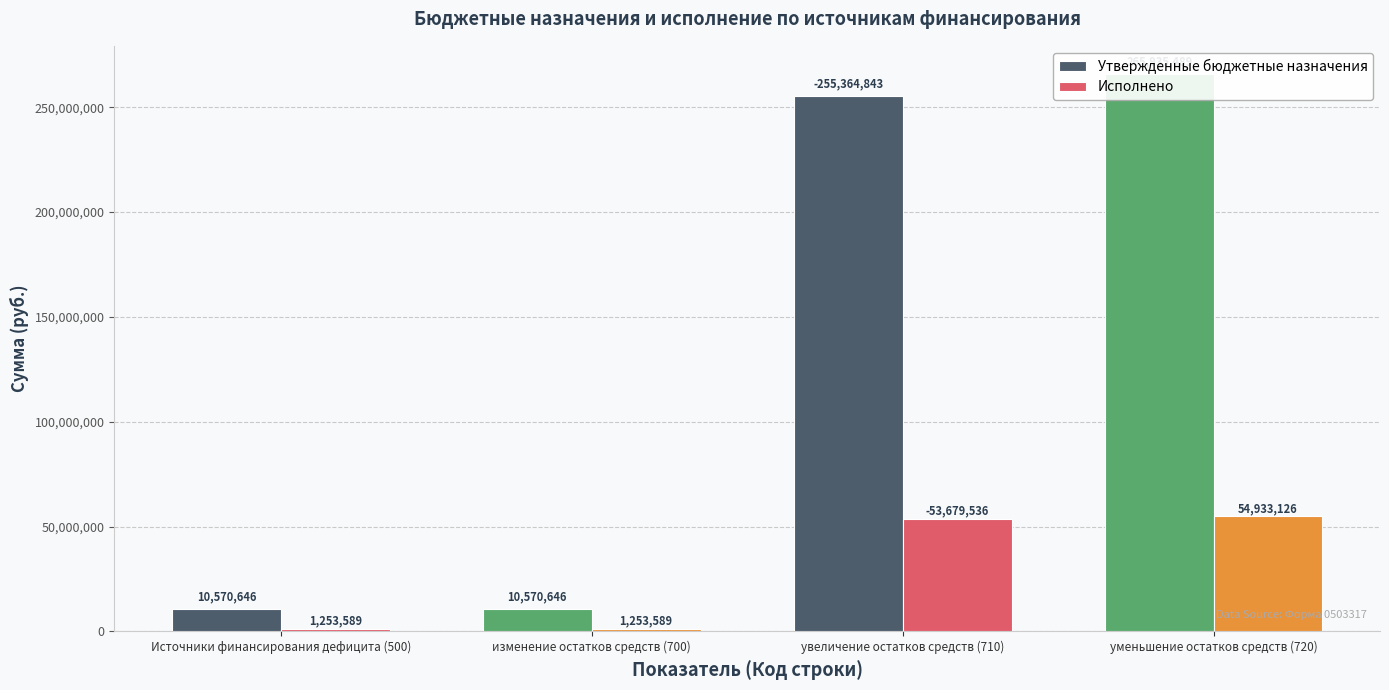

What is the label of the 1st bar from the right?

уменьшение остатков средств (720)